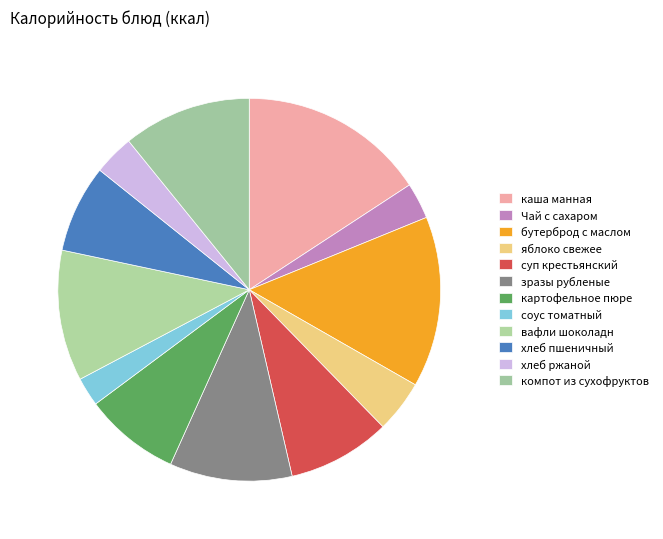

What percentage is the компот из сухофруктов slice, to the nearest percent?

11%